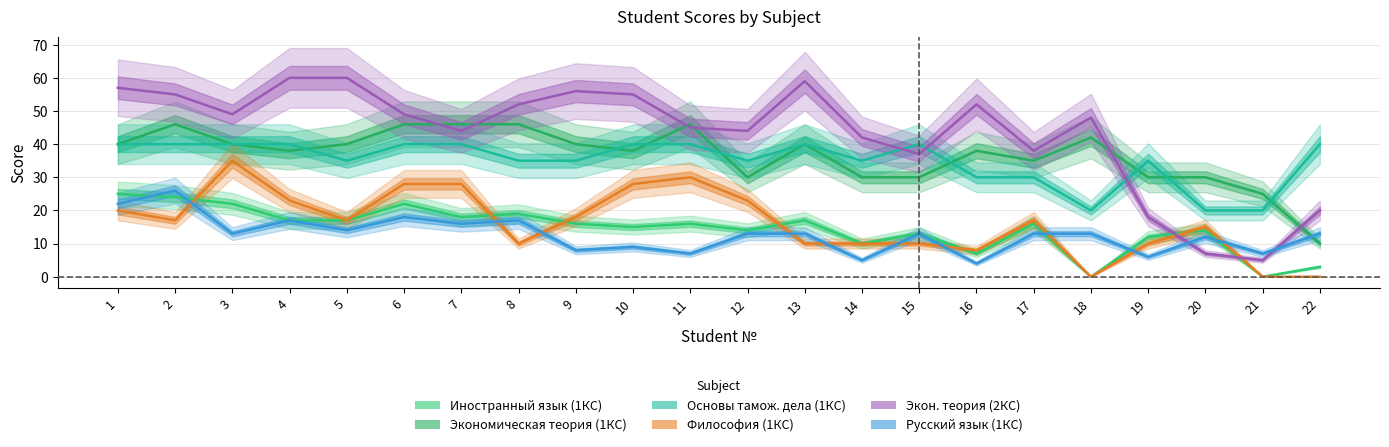

Count the number of categories in the chart.

22